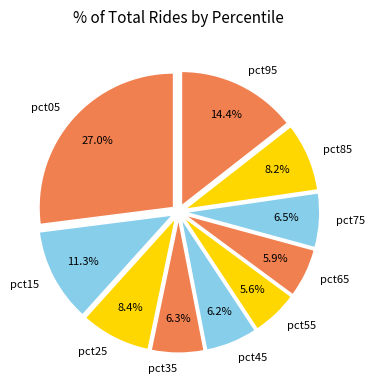

What percentage is the pct05 slice, to the nearest percent?

27%